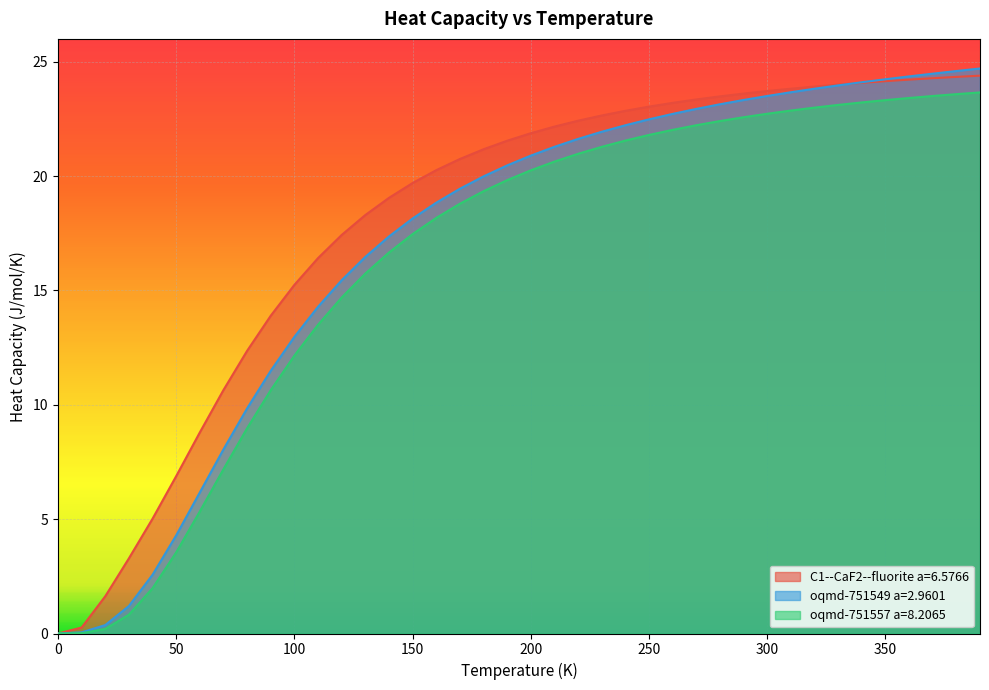

Is it true that C1--CaF2--fluorite a=6.5766 equals 2.3 at 50.0?

False